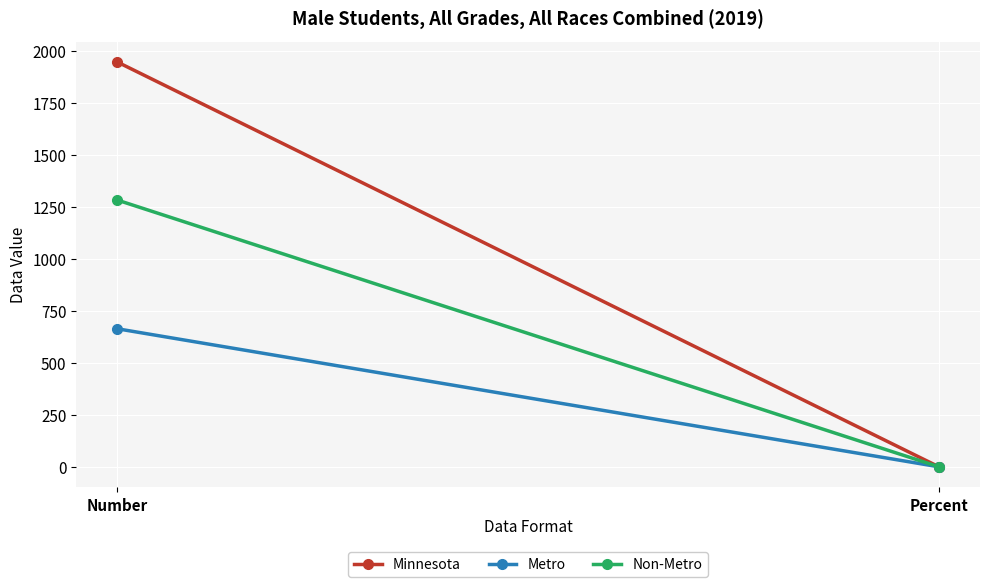

What position from the right is Number?

2